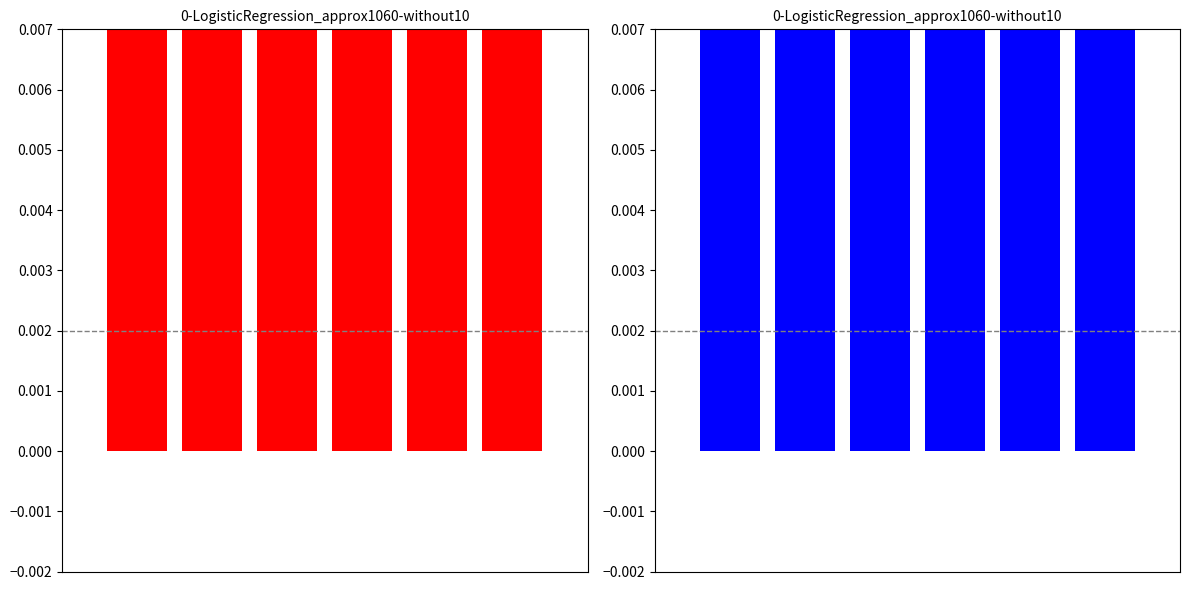

Is it true that Count (red) equals 0.8 at 5?

True